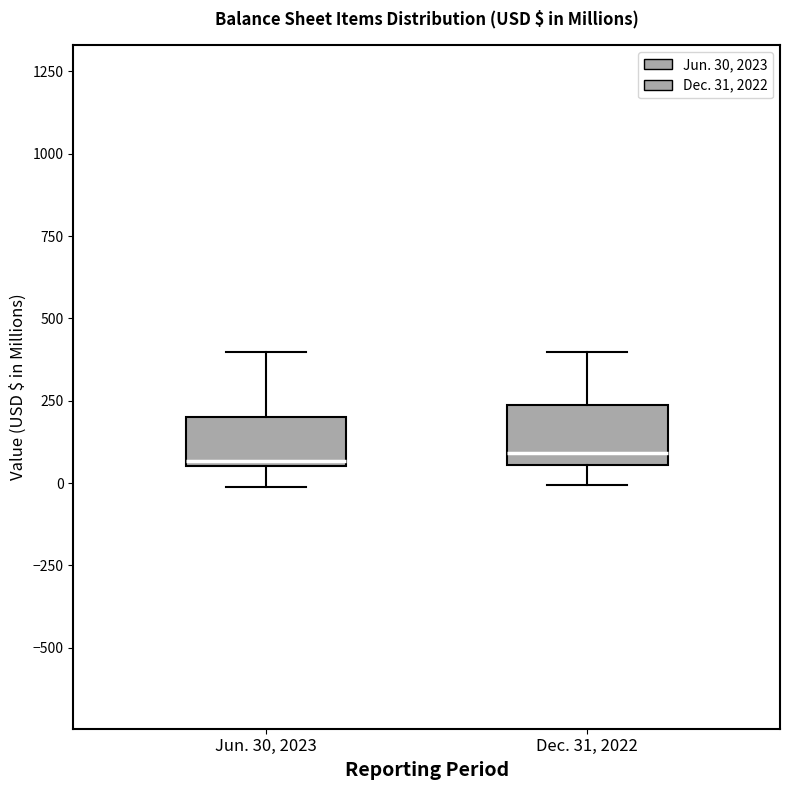

Reading left to right, transcribe this box plot: for each box, give where its median line is, the range the box spans, and where its two whiskers end, as read against the y-axis. The values are not printed on the chart, so give them approximately, as read against the axis.

Jun. 30, 2023: median 50 (just above the box's lower edge), box 50 to 200, whiskers 0 to 400
Dec. 31, 2022: median 100, box 50 to 250, whiskers 0 to 400